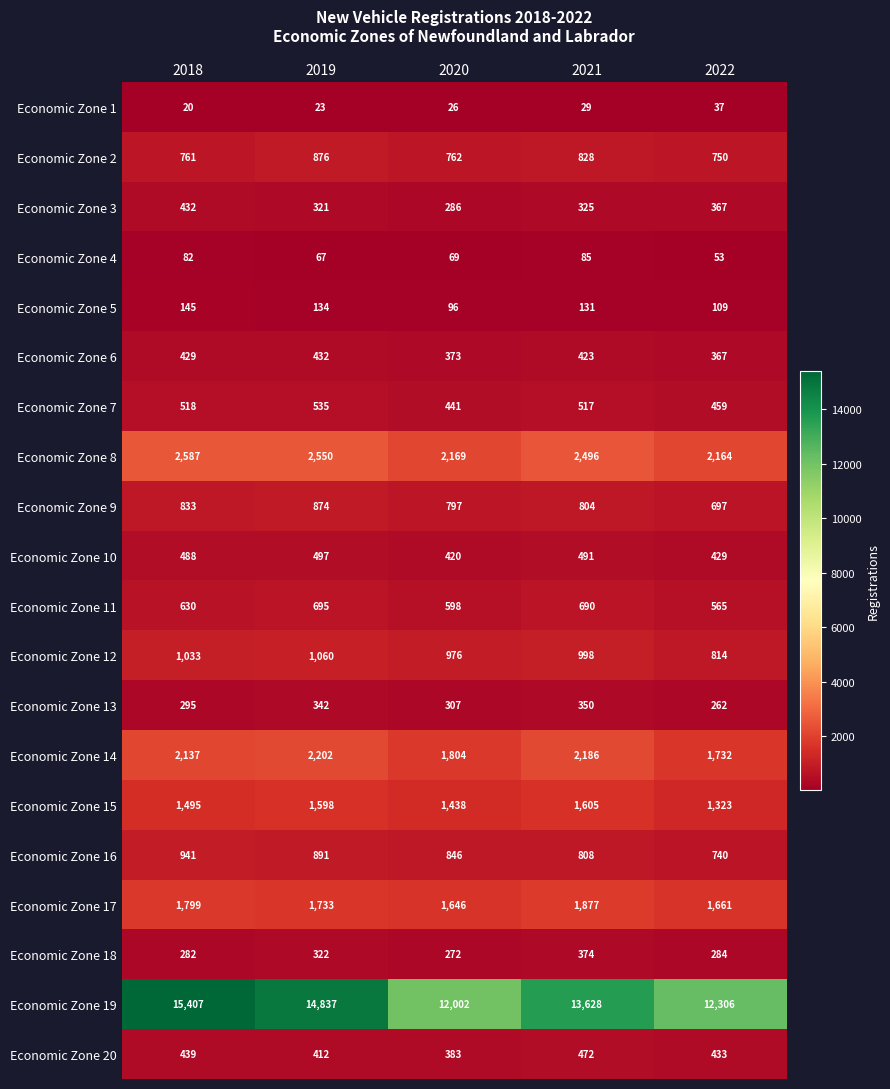

The value of Economic Zone 17 at 2022 is 1002. True or false?

False